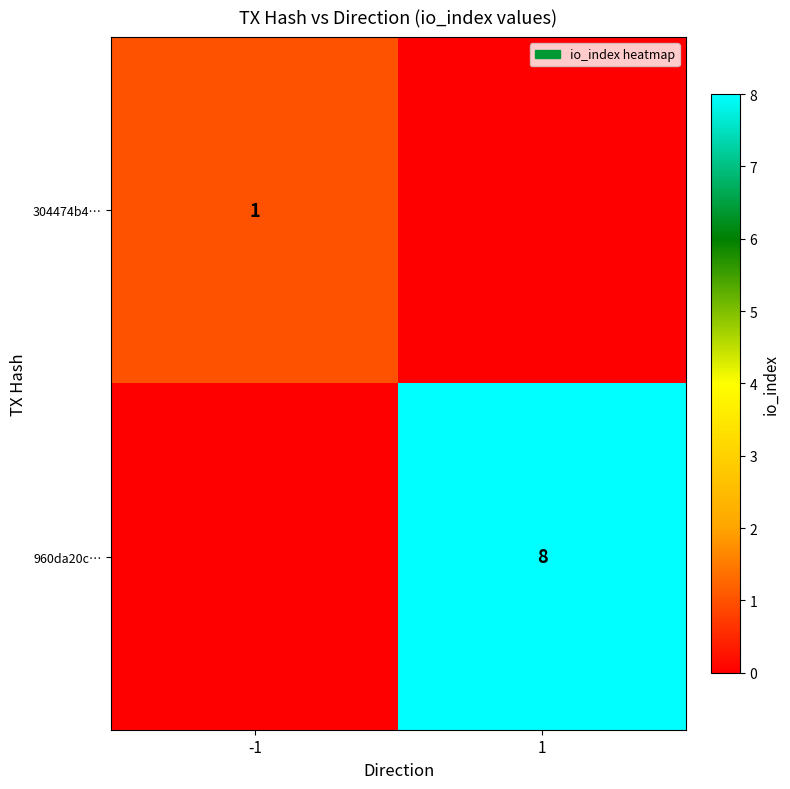

What is the spread (max minus min) of values at -1?

1